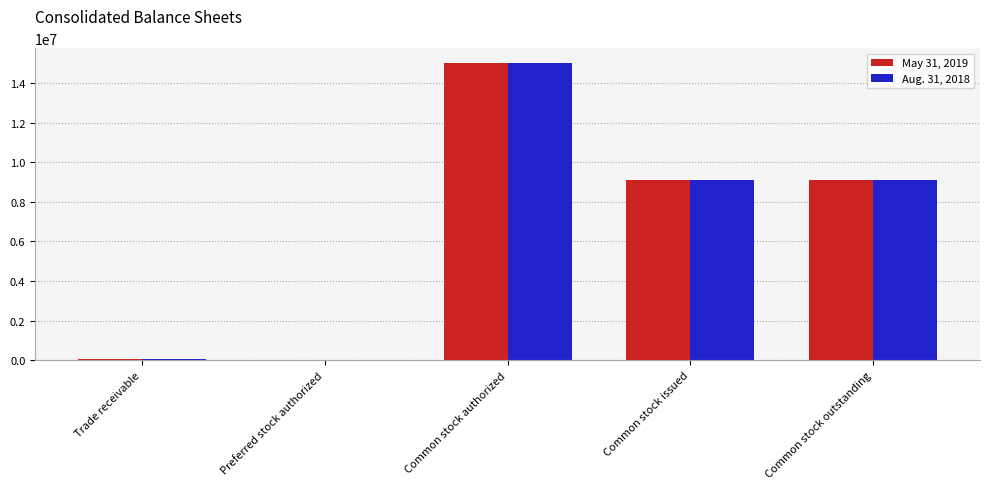

Count the number of categories in the chart.

5